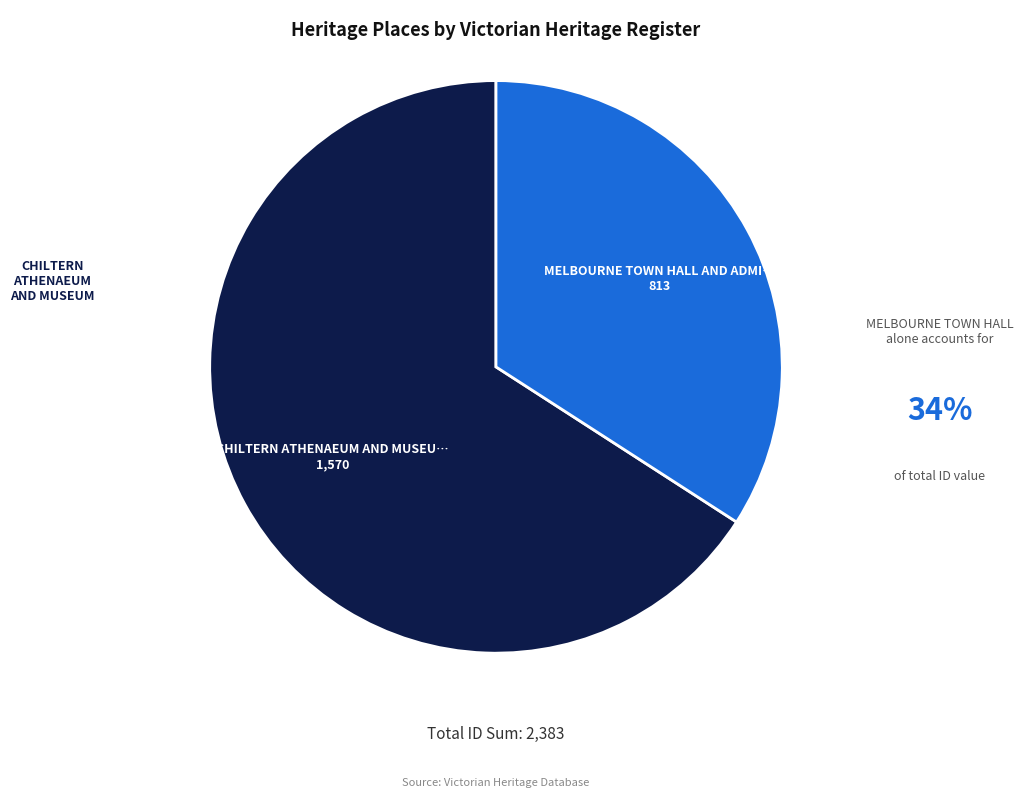

How many slices are in this pie chart?

2